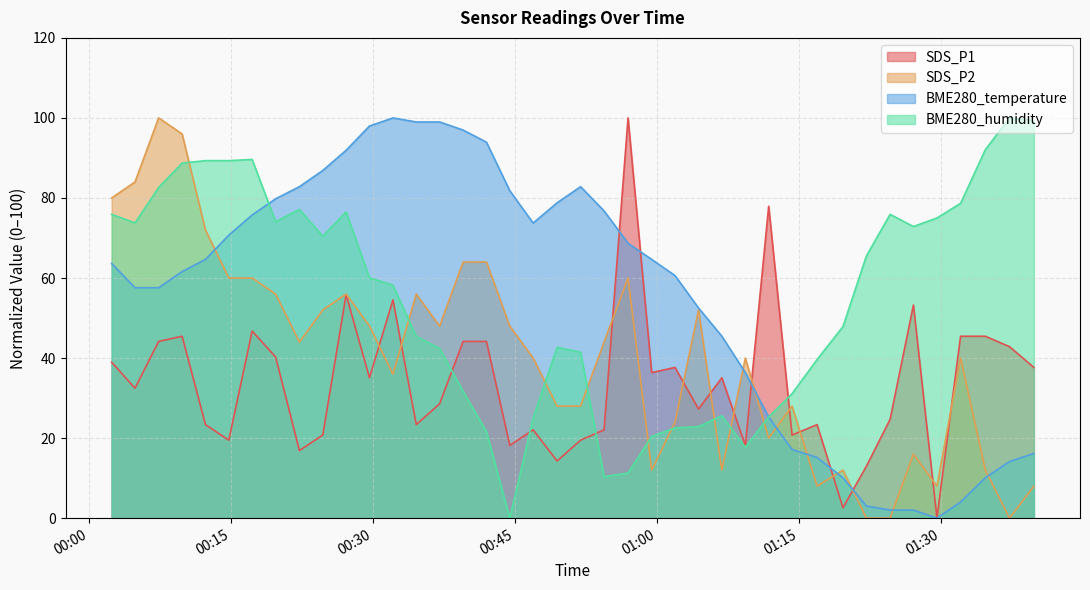

What position from the right is 2023/09/16 00:44:28?

23